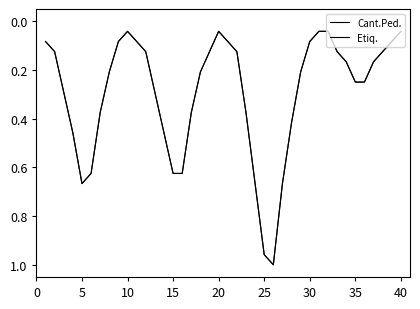

What is the difference between the maximum and second lowest values in the Etiq. series?

1.0